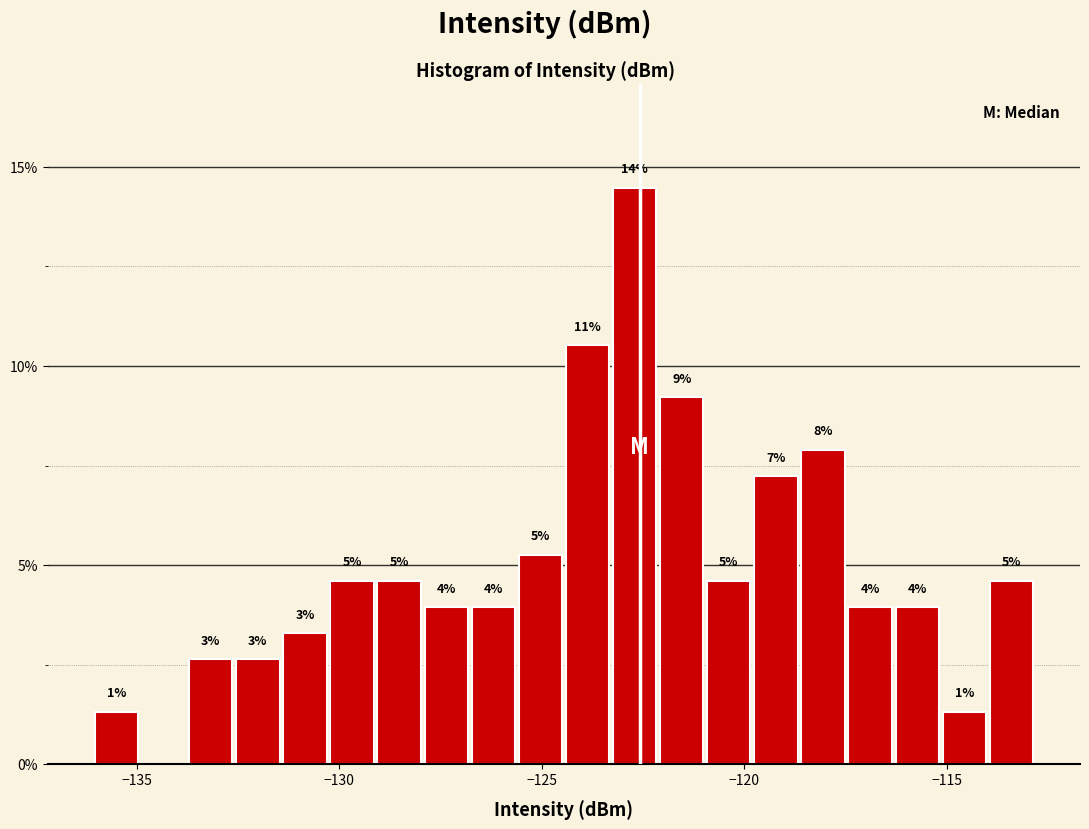

Read against the x-axis, roughly where is the centre of the tallest bar?

-122.5